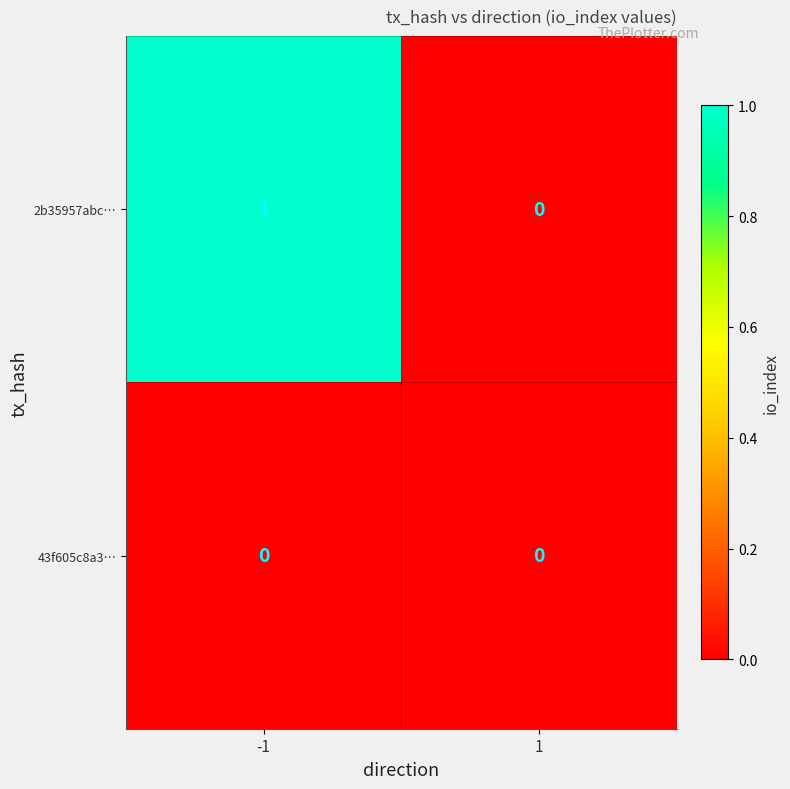

Reading left to right, transcribe all the data shown in this chart.

2b35957abc…: 1	0
43f605c8a3…: 0	0